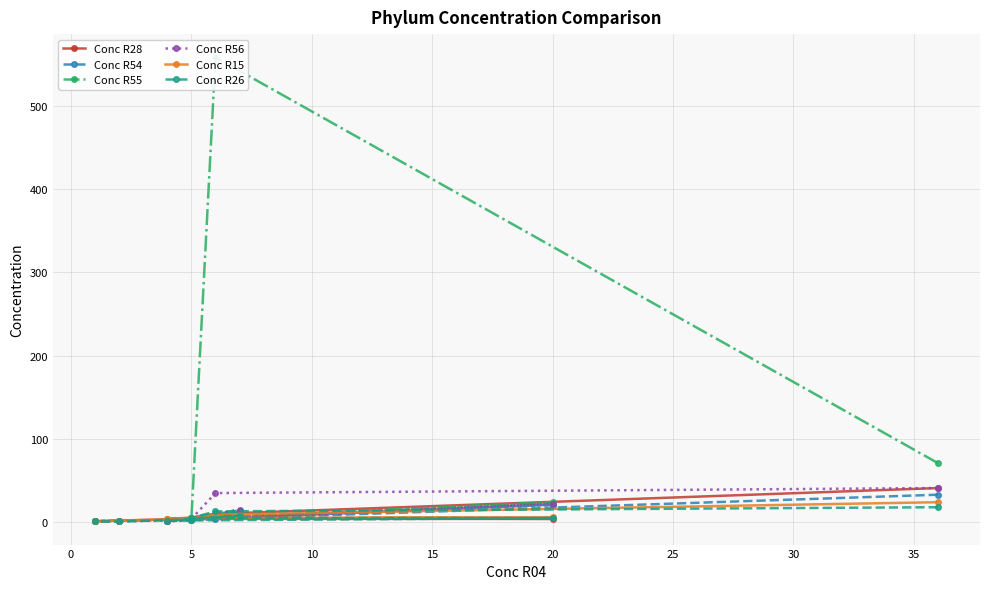

True or false: Conc R15 has more than 2 points higher than both neighbors.

False